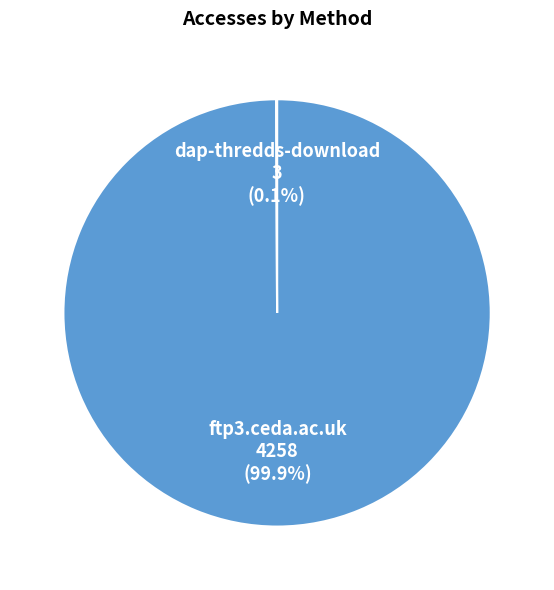

What is the largest slice in the pie chart?

ftp3.ceda.ac.uk